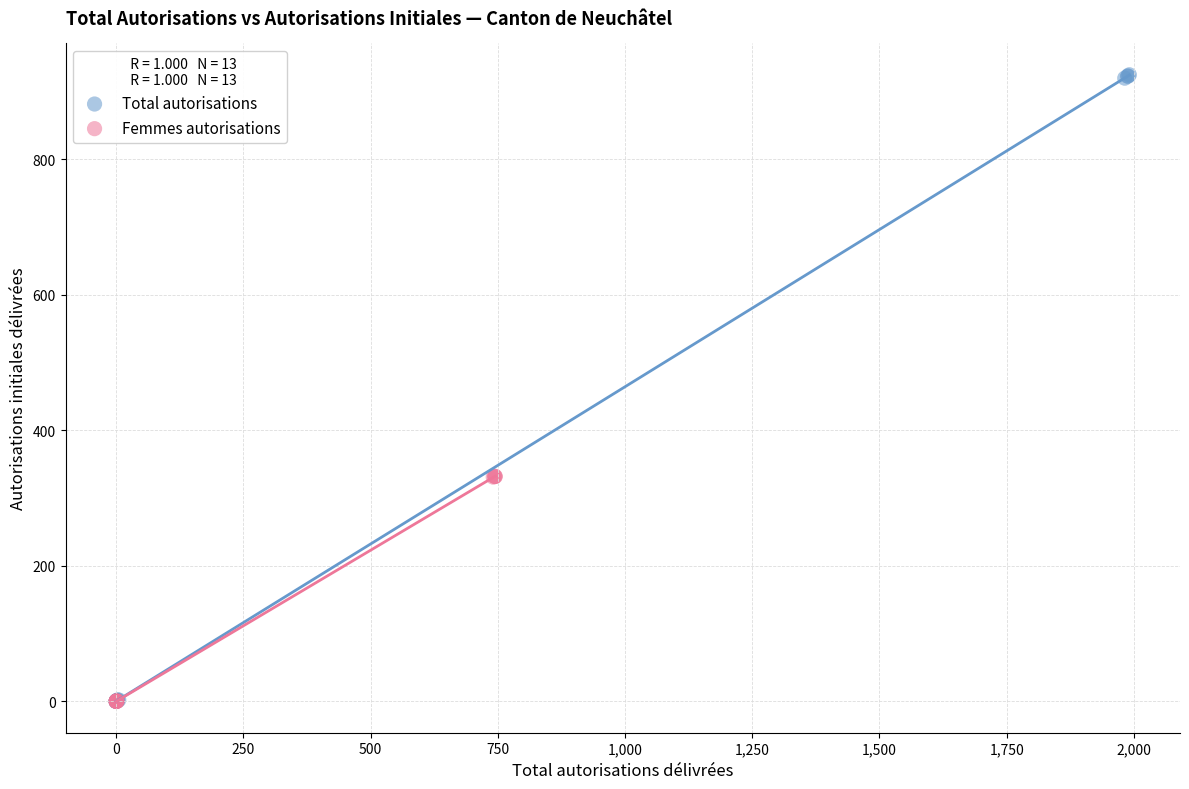

Which series has the widest spread of Y values?

Total autorisations